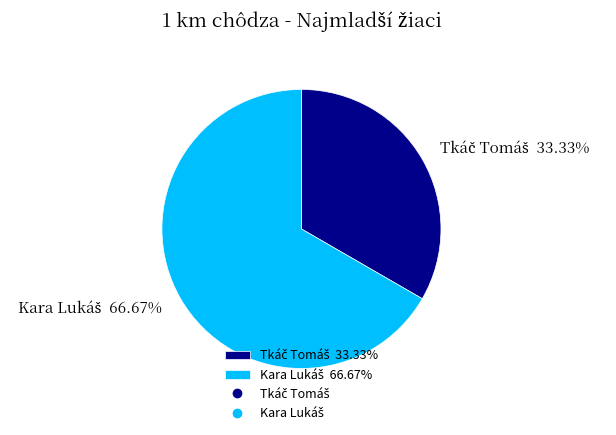

Is there a majority slice in this chart?

Yes